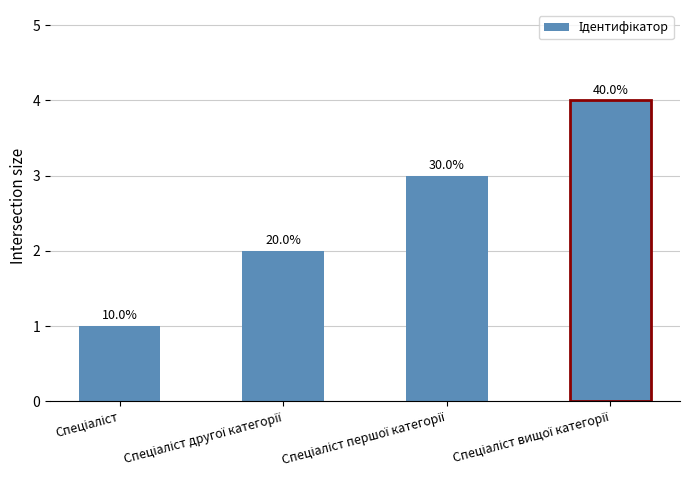

Are the bars grouped side by side (vs. stacked)?

No